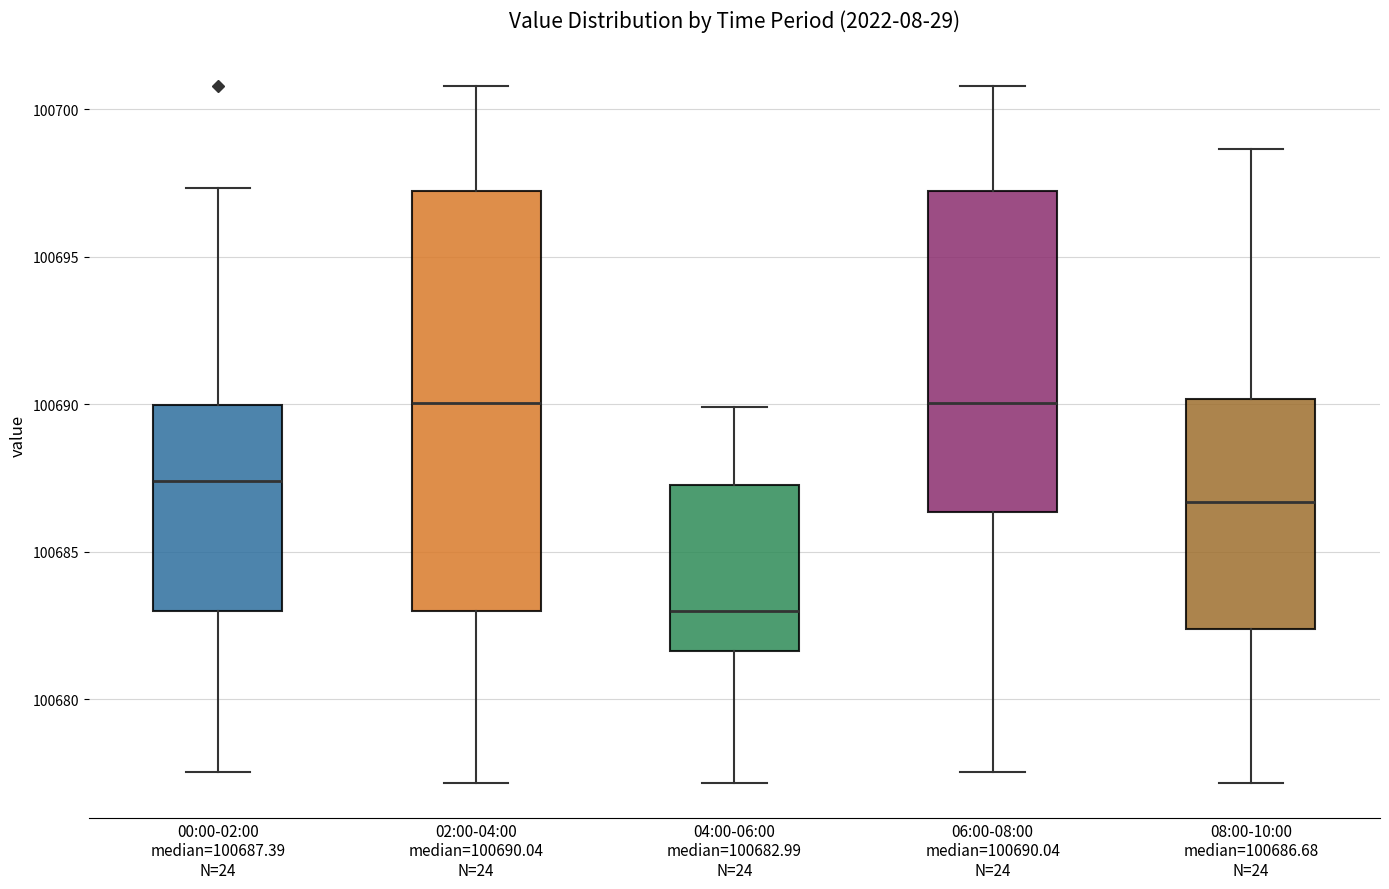

Reading left to right, transcribe this box plot: for each box, give where its median line is, the range the box spans, and where its two whiskers end, as read against the y-axis. The values are not printed on the chart, so give them approximately, as read against the axis.

00:00-02:00 median=100687.39 N=24: median 100687.5, box 100683.0 to 100690.0, whiskers 100677.5 to 100697.5
02:00-04:00 median=100690.04 N=24: median 100690.0, box 100683.0 to 100697.0, whiskers 100677.0 to 100701.0
04:00-06:00 median=100682.99 N=24: median 100683.0, box 100681.5 to 100687.5, whiskers 100677.0 to 100690.0
06:00-08:00 median=100690.04 N=24: median 100690.0, box 100686.5 to 100697.0, whiskers 100677.5 to 100701.0
08:00-10:00 median=100686.68 N=24: median 100686.5, box 100682.5 to 100690.0, whiskers 100677.0 to 100698.5